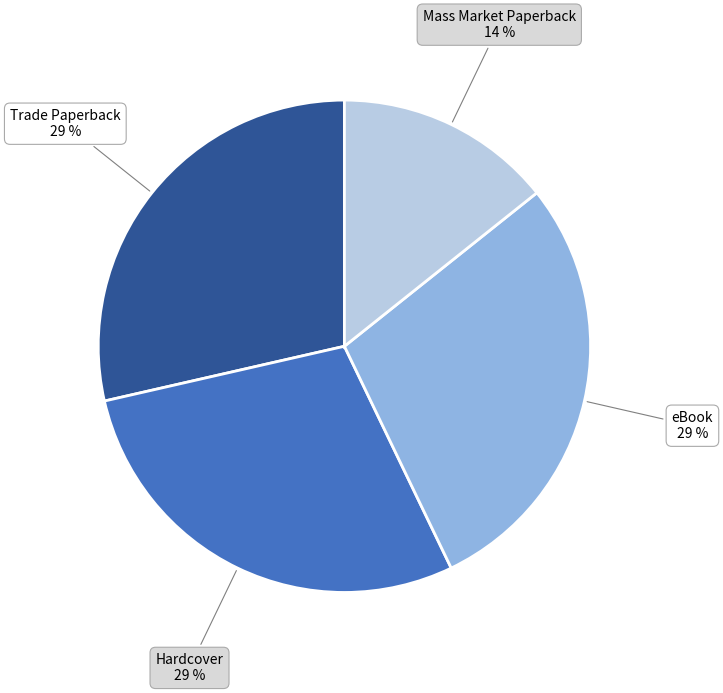

To the nearest percent, what is the average slice percentage?

25%